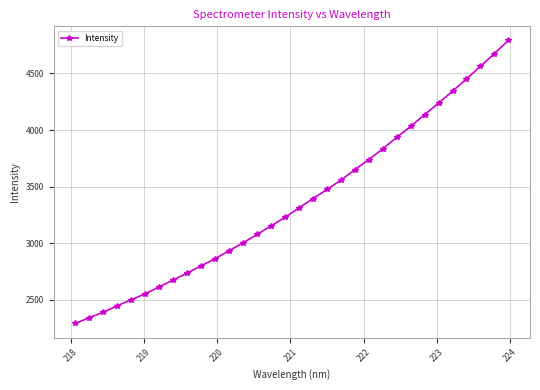

What is the difference between the maximum and second lowest values?

2450.0